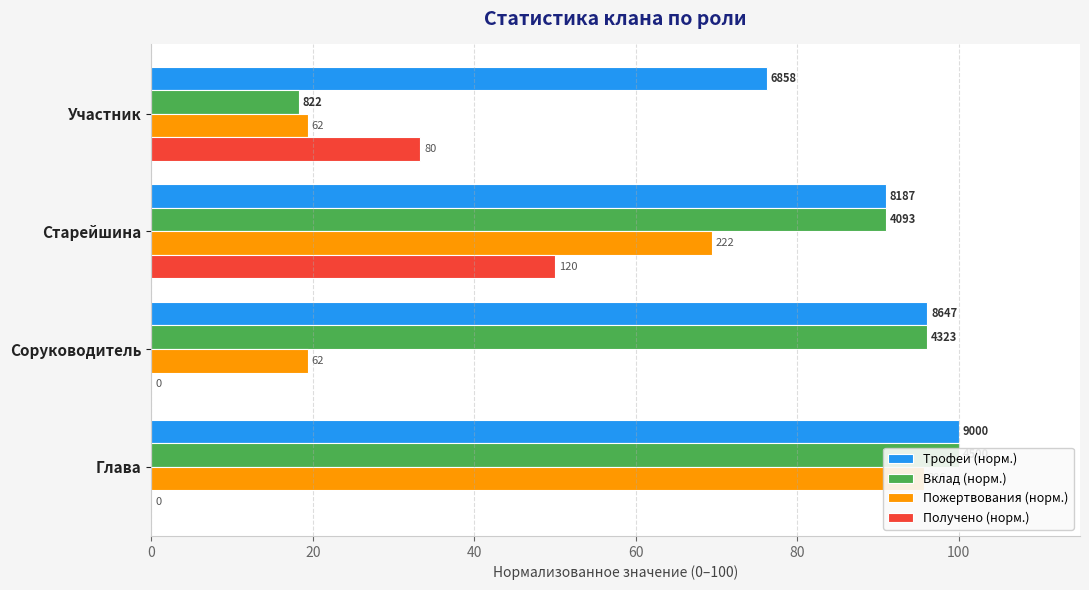

What is the value of the Вклад (норм.) bar at the 2nd from the left?

96.1